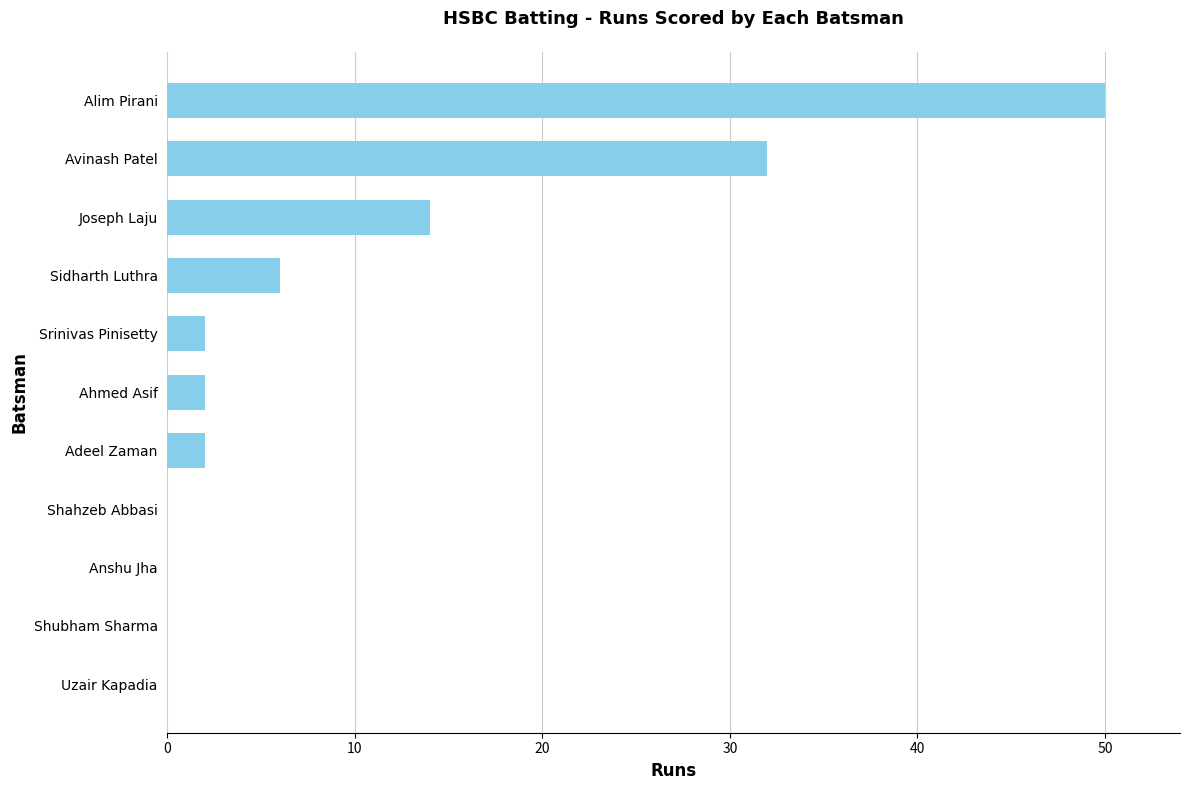

Is it true that the value at Shubham Sharma is 0?

True